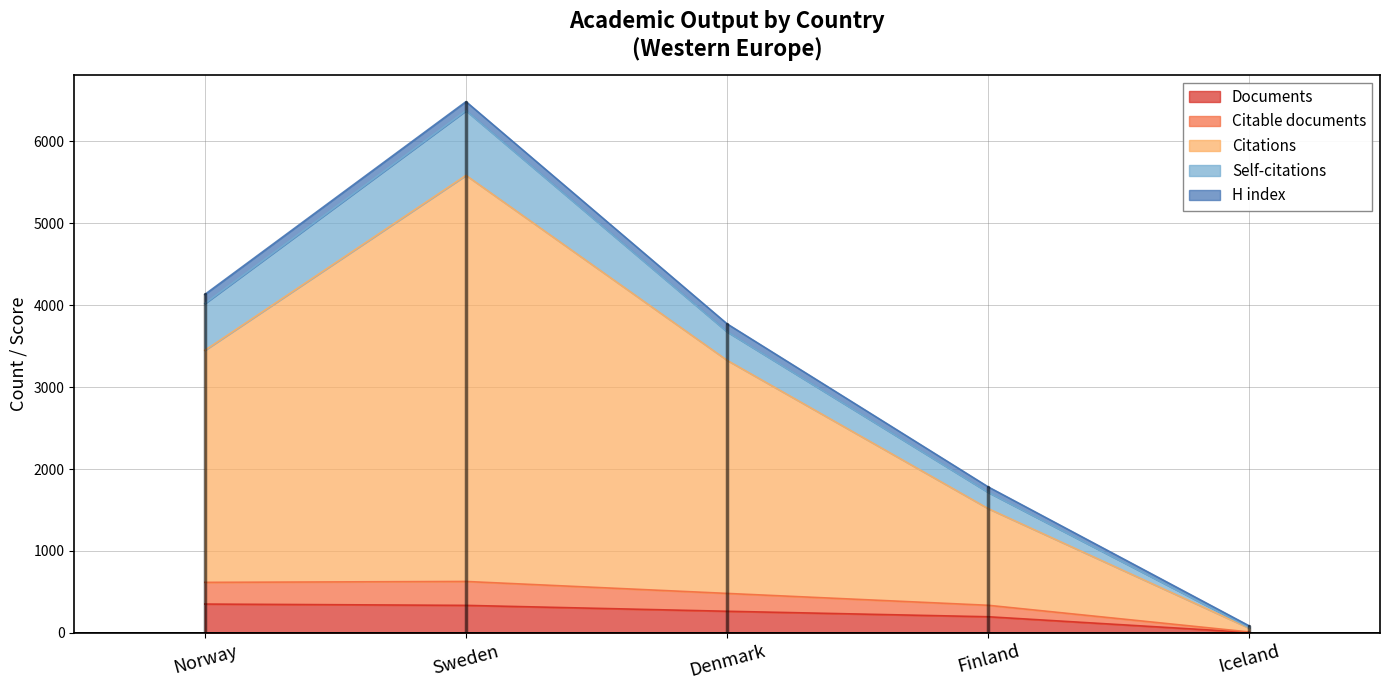

Does the chart display data point markers on the line(s)?

No